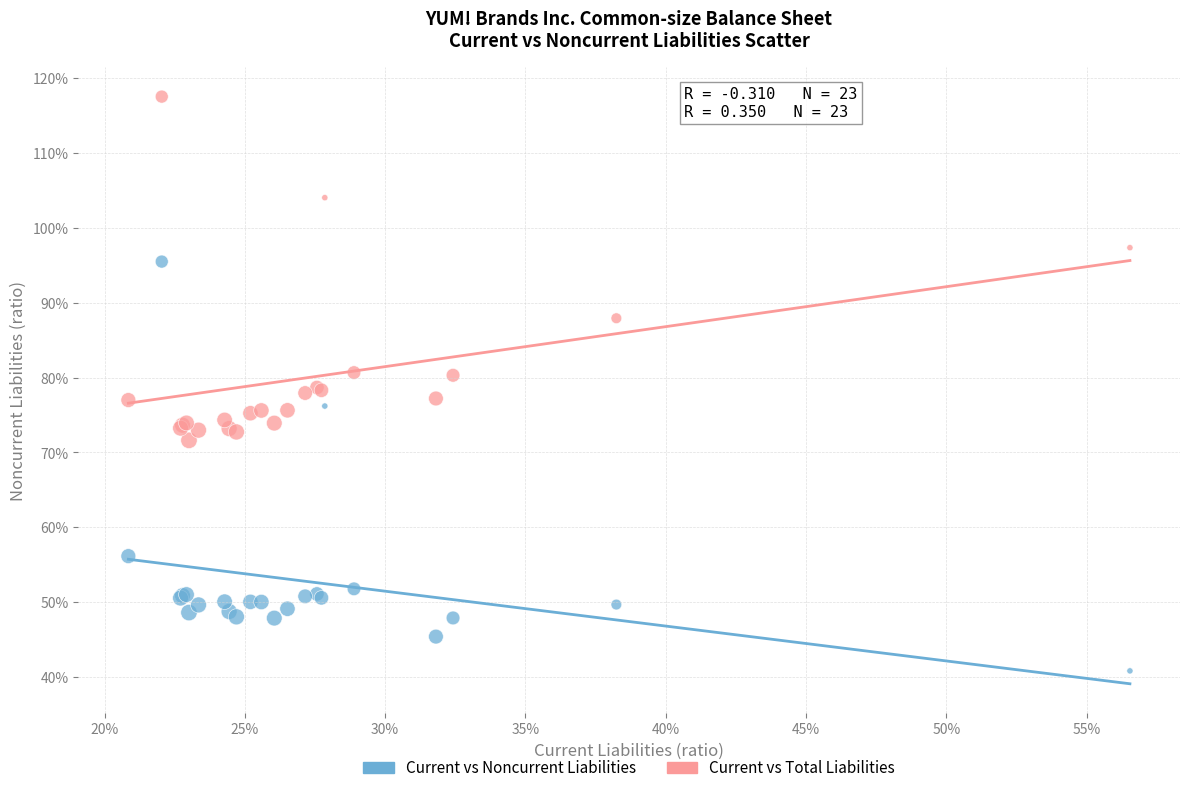

What are all the series names shown in the legend?

Current vs Noncurrent Liabilities, Current vs Total Liabilities